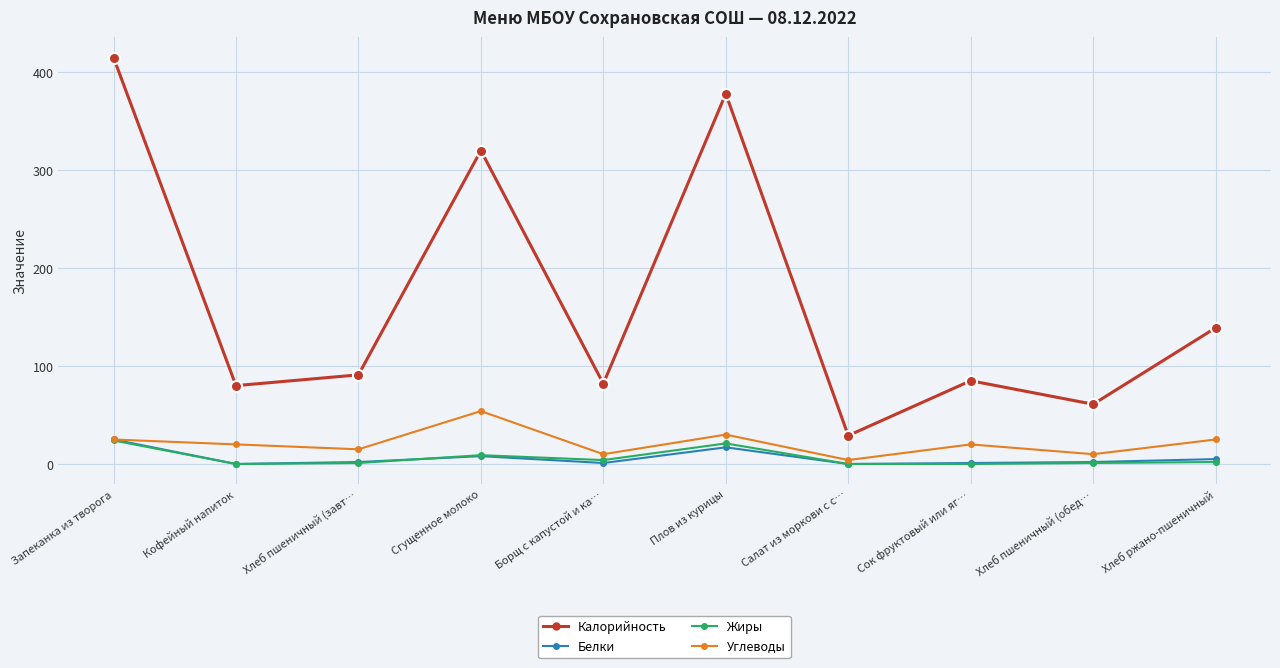

Which series has the largest range (max minus min)?

Калорийность